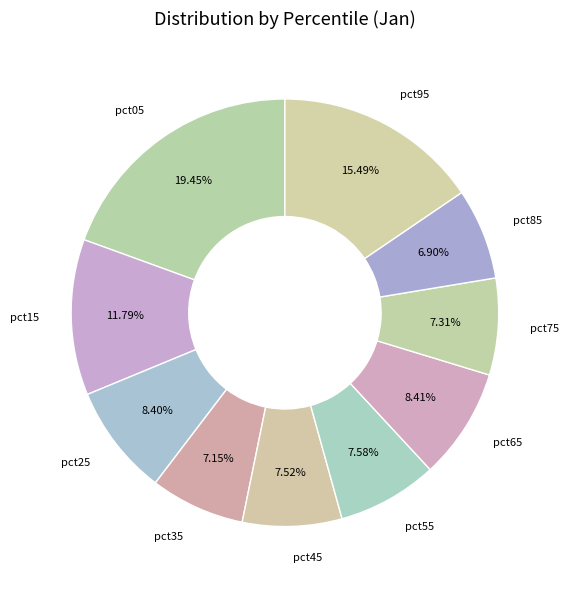

How many slices are in this pie chart?

10